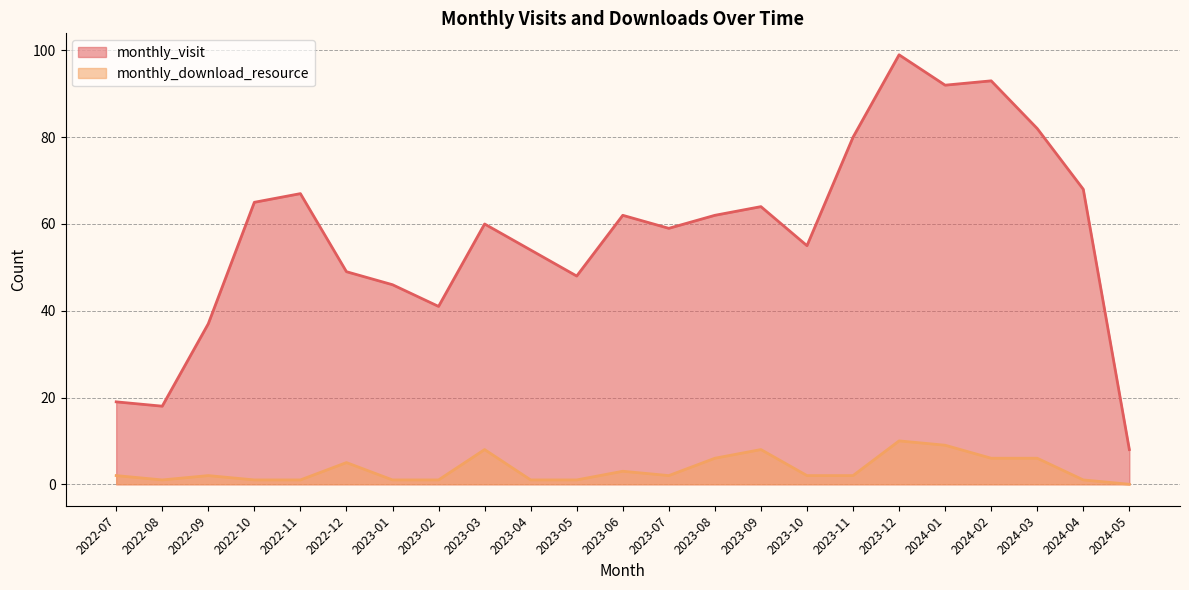

What are all the series names shown in the legend?

monthly_visit, monthly_download_resource